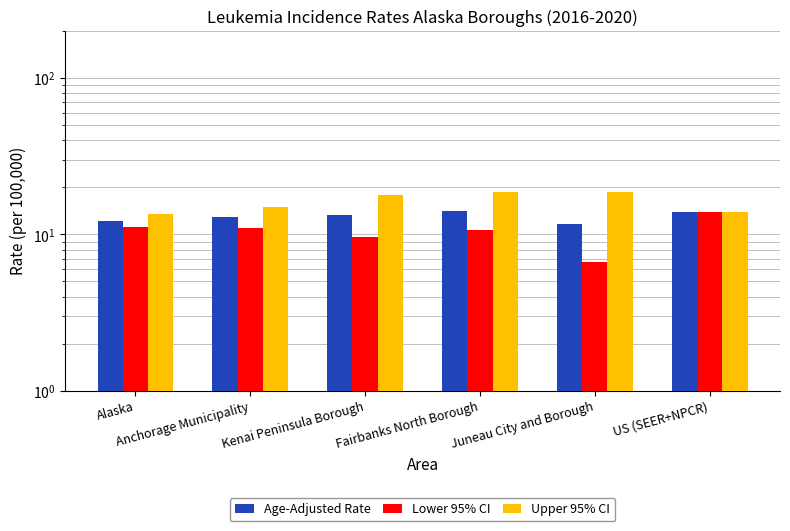

What position from the right is US (SEER+NPCR)?

1